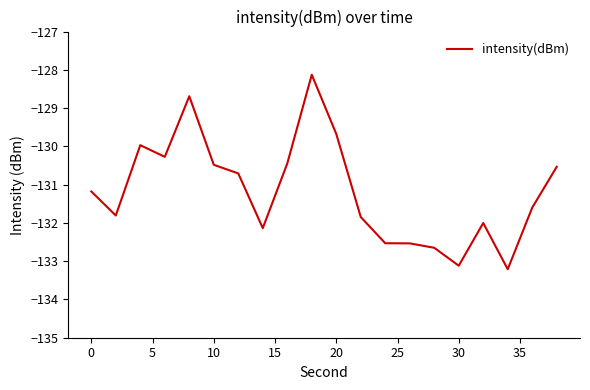

What is the difference between the maximum and minimum values?

5.1